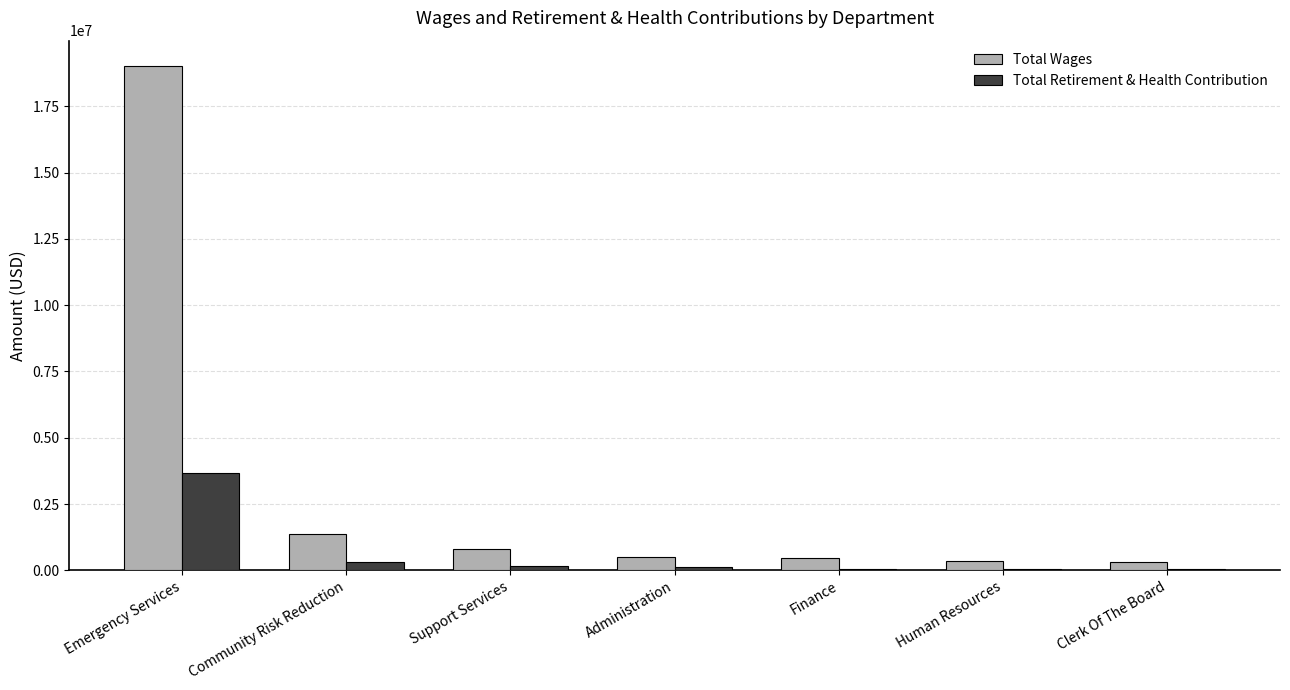

True or false: Total Retirement & Health Contribution has a value of 1799531 at Emergency Services.

False